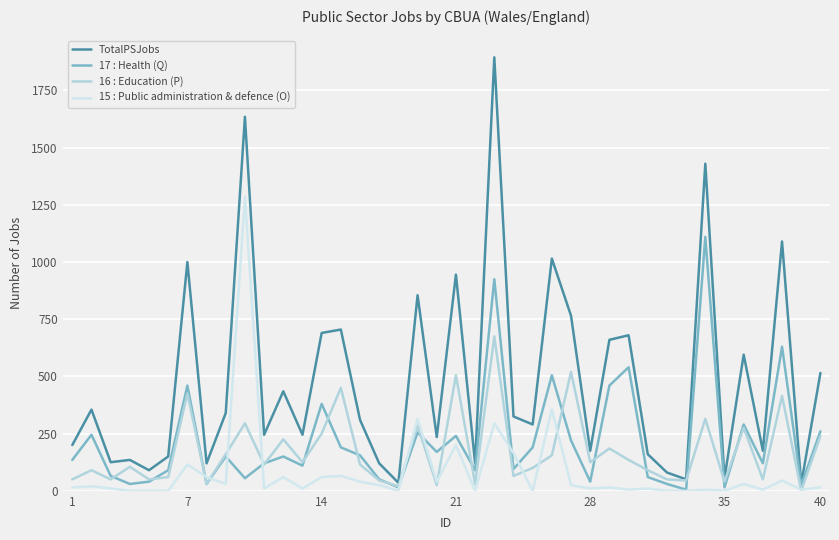

Which series has the largest total across all categories?

TotalPSJobs